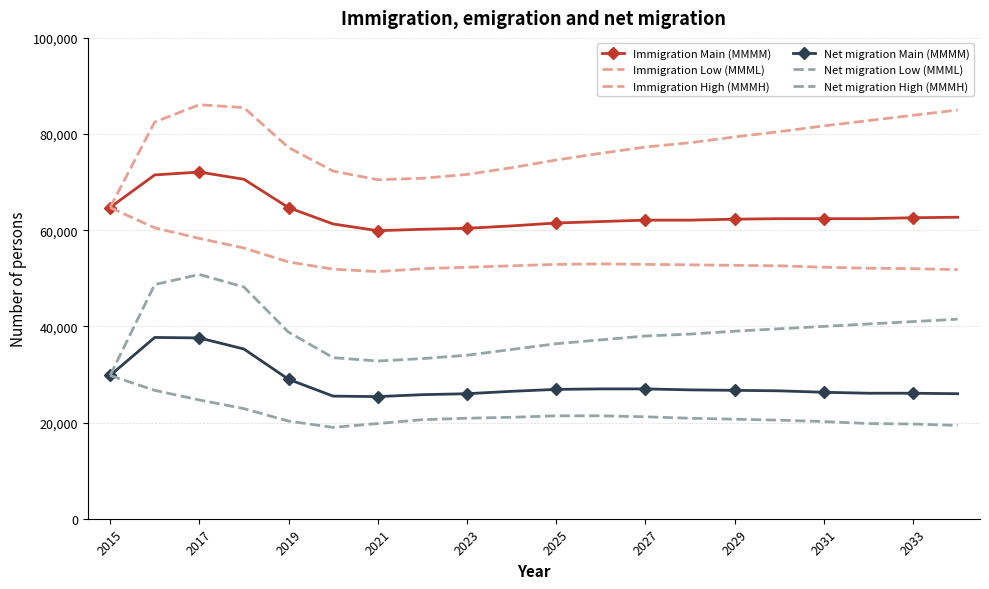

Which series has the largest total across all categories?

Immigration High (MMMH)